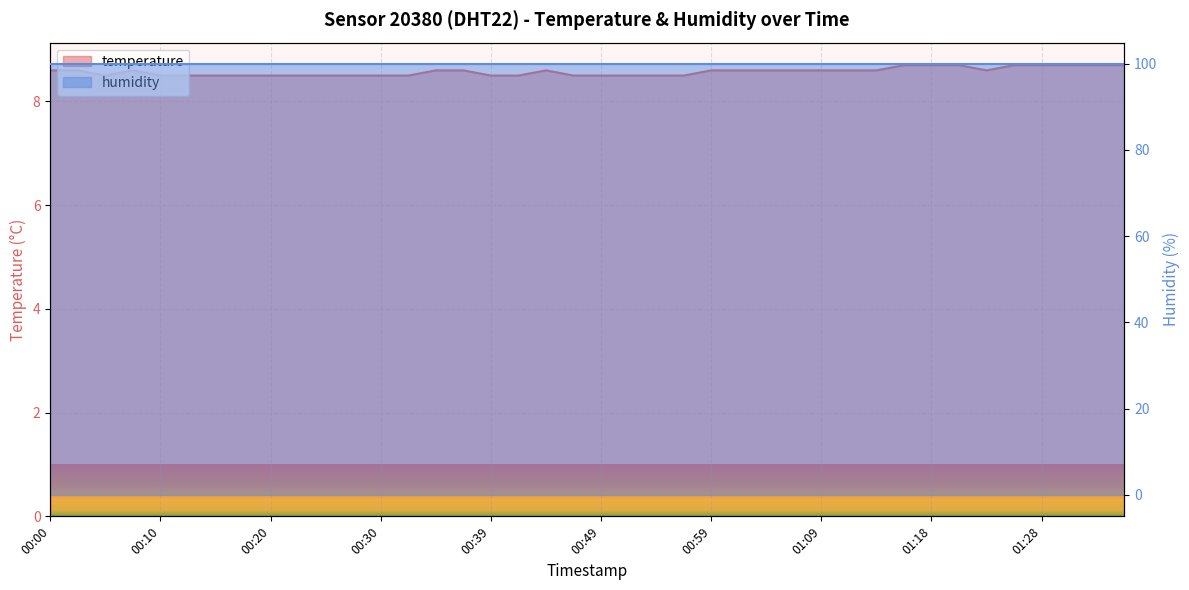

What is the sum of all values?

343.0